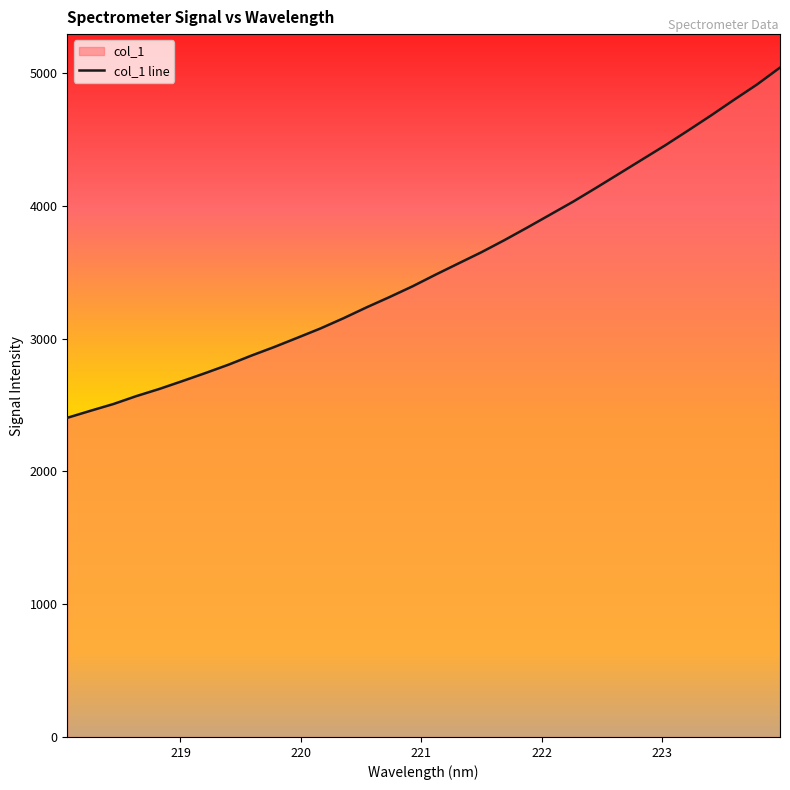

What is the smallest value displayed?

2404.3